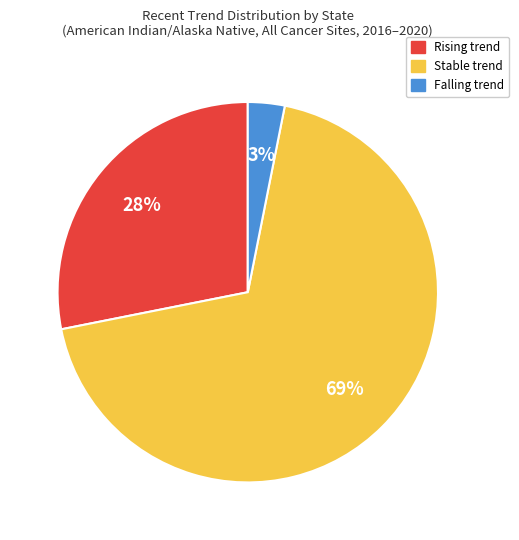

To the nearest percent, what is the average slice percentage?

33%